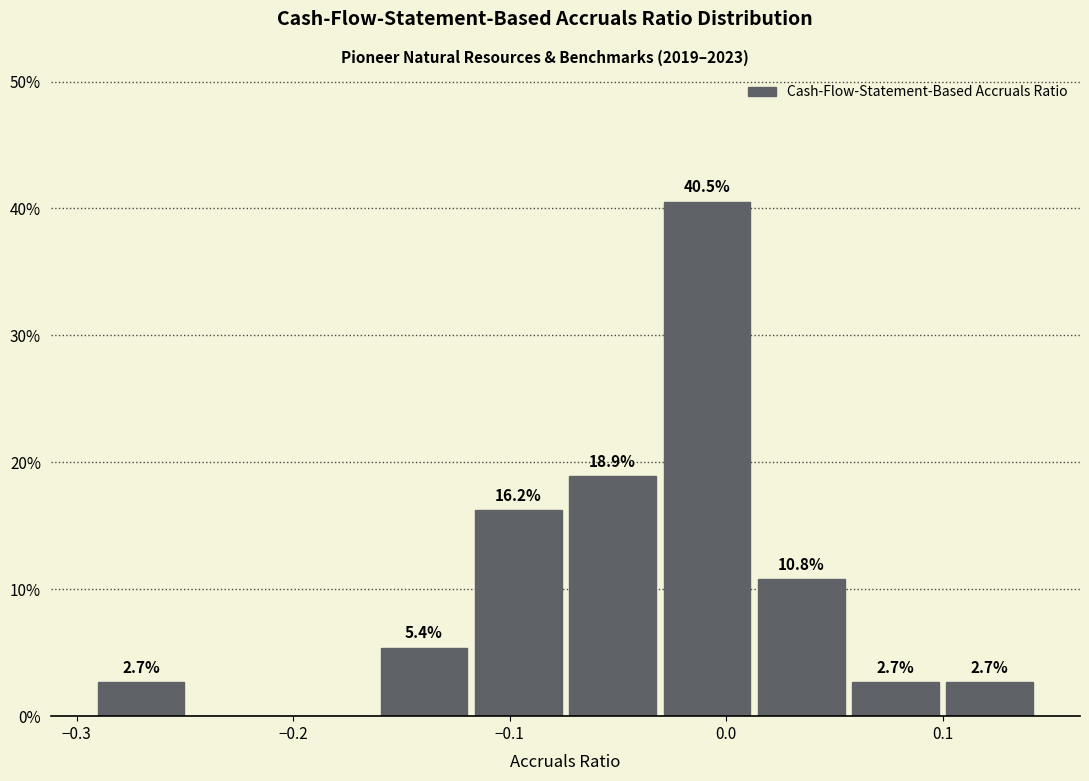

Which range on the x-axis has the tallest bar?

-0.03 to 0.01